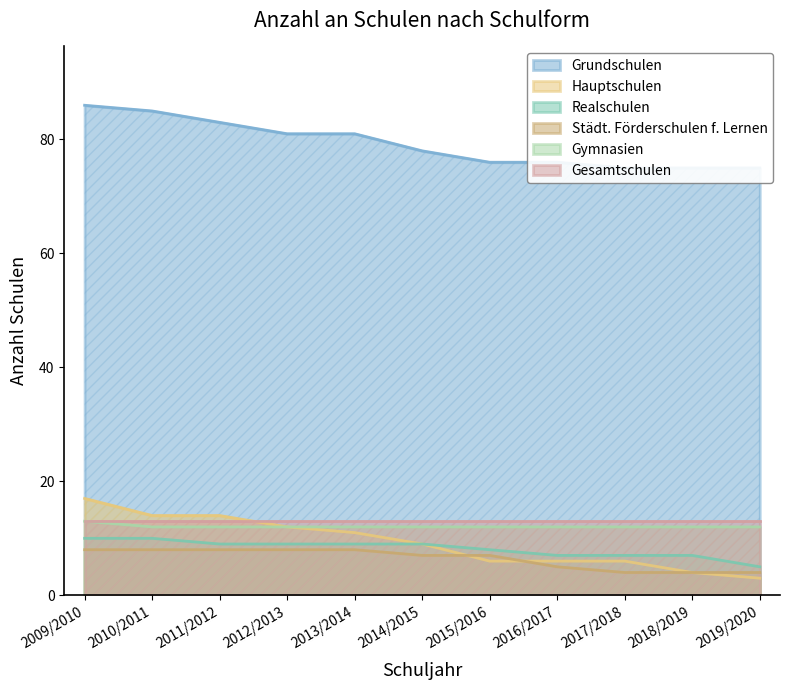

At which category is the sum across all series the highest?

2009/2010